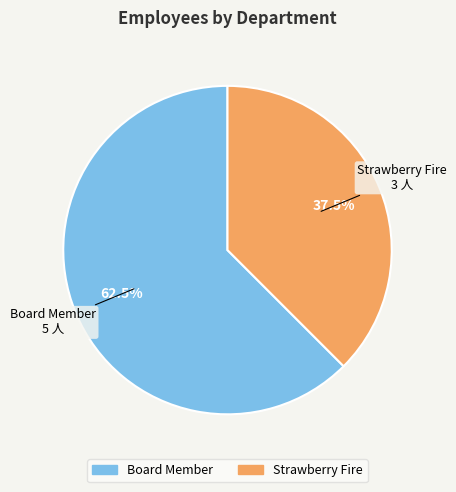

How many segments does this pie chart have?

2